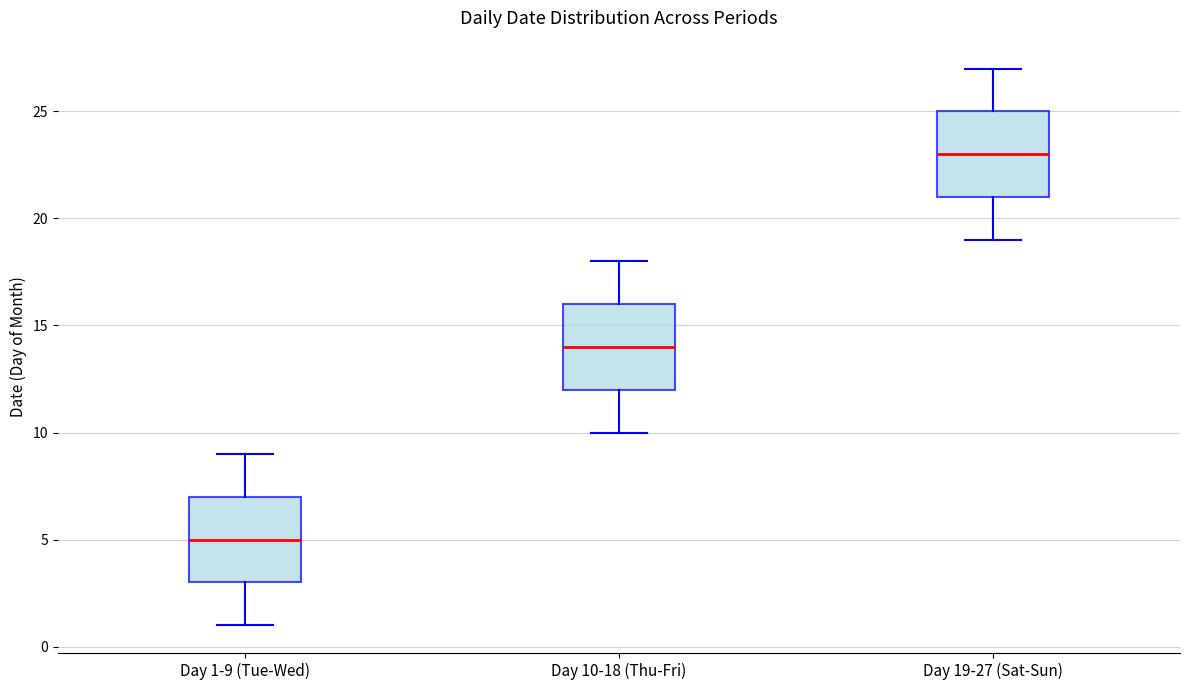

Which box's median line is the highest?

Day 19-27 (Sat-Sun)